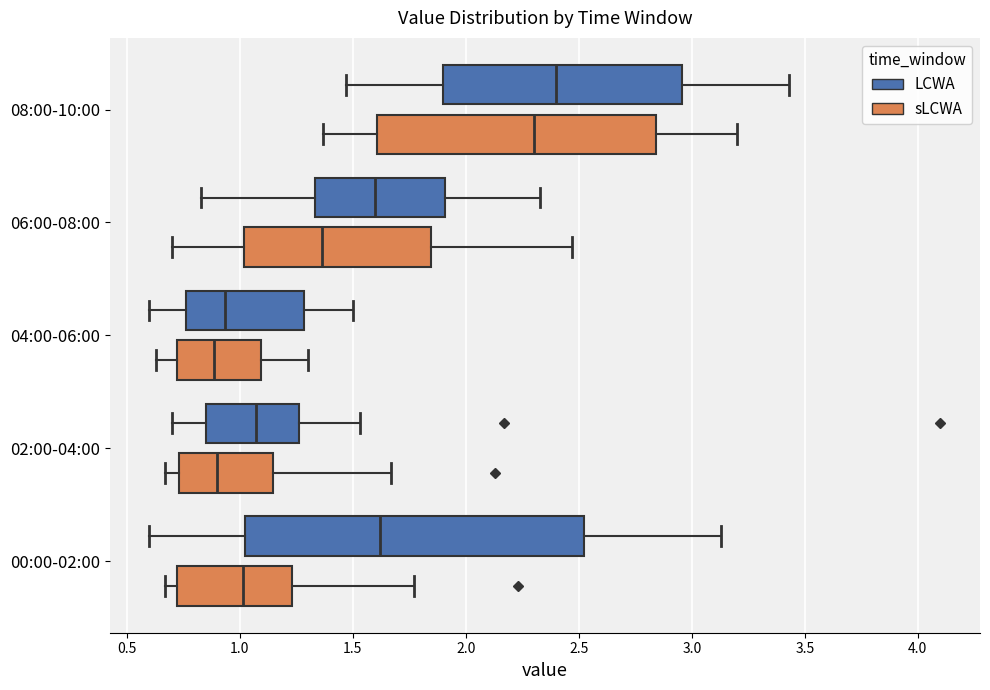

Reading bottom to top, read every box against the x-axis: the position of its median line, the range the box covers, and the ends of its whiskers. The values are not printed on the chart, so give them approximately, as read against the axis.

00:00-02:00 (sLCWA): median 1.00, box 0.70 to 1.25, whiskers 0.65 to 1.75
00:00-02:00 (LCWA): median 1.60, box 1.00 to 2.55, whiskers 0.60 to 3.15
02:00-04:00 (sLCWA): median 0.90, box 0.75 to 1.15, whiskers 0.65 to 1.65
02:00-04:00 (LCWA): median 1.05, box 0.85 to 1.25, whiskers 0.70 to 1.55
04:00-06:00 (sLCWA): median 0.90, box 0.70 to 1.10, whiskers 0.65 to 1.30
04:00-06:00 (LCWA): median 0.95, box 0.75 to 1.30, whiskers 0.60 to 1.50
06:00-08:00 (sLCWA): median 1.35, box 1.00 to 1.85, whiskers 0.70 to 2.45
06:00-08:00 (LCWA): median 1.60, box 1.35 to 1.90, whiskers 0.85 to 2.35
08:00-10:00 (sLCWA): median 2.30, box 1.60 to 2.85, whiskers 1.35 to 3.20
08:00-10:00 (LCWA): median 2.40, box 1.90 to 2.95, whiskers 1.45 to 3.45